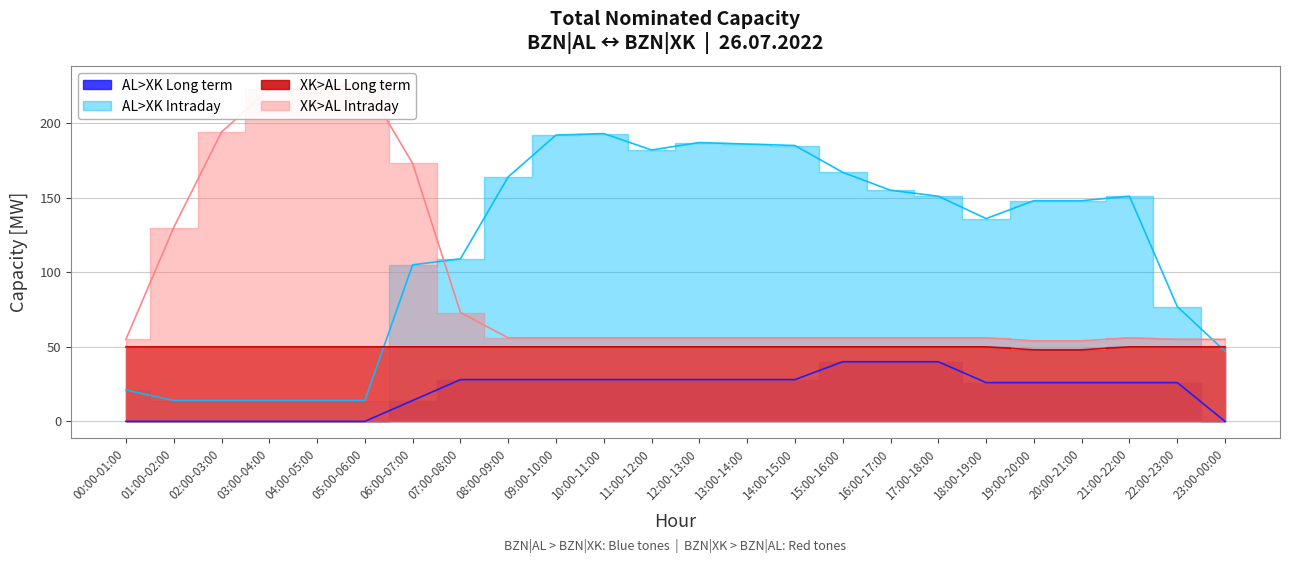

What is the difference between the second highest and second lowest values in the AL>XK Intraday series?

178